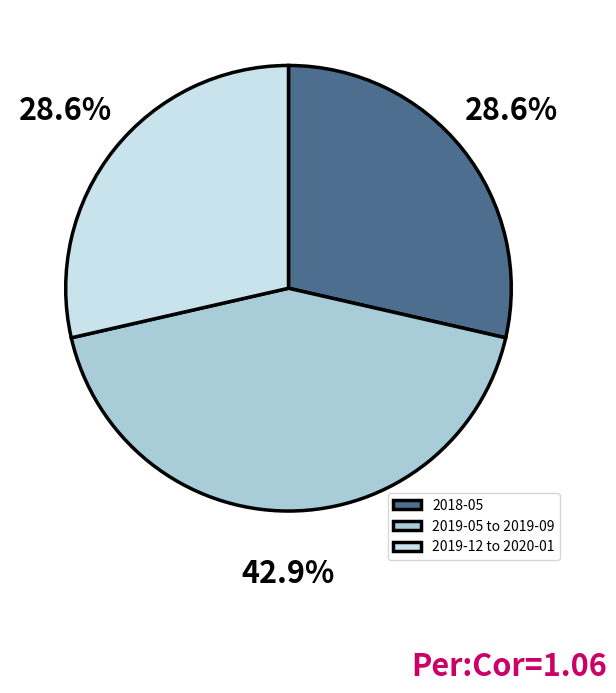

Which category has the biggest portion of the pie?

2019-05 to 2019-09